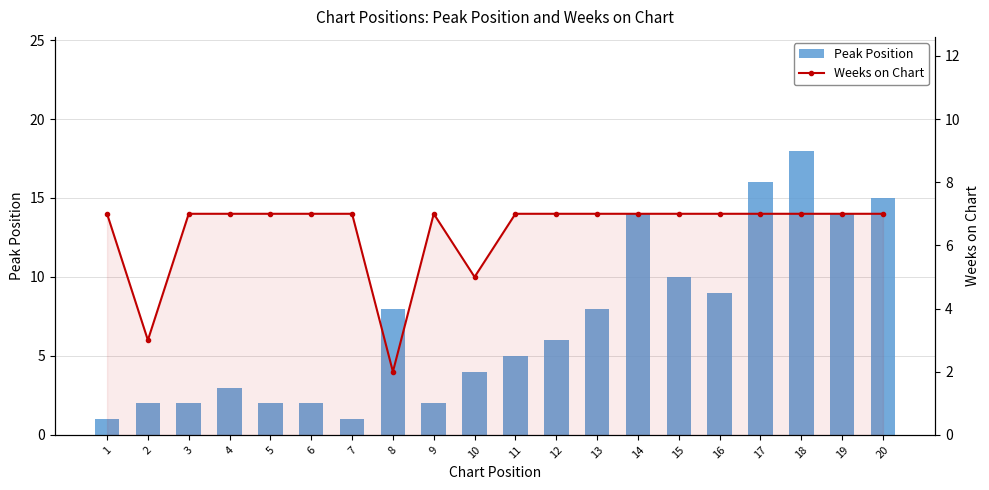

Which series has the widest spread of values?

Peak Position